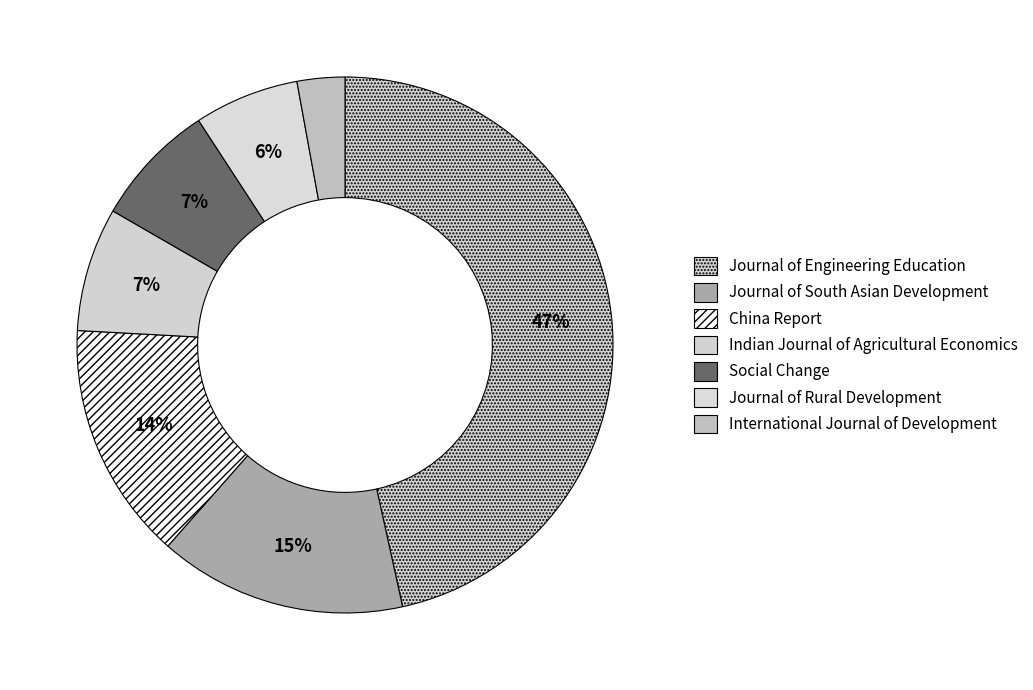

What portion of the pie excludes China Report?

85.6%